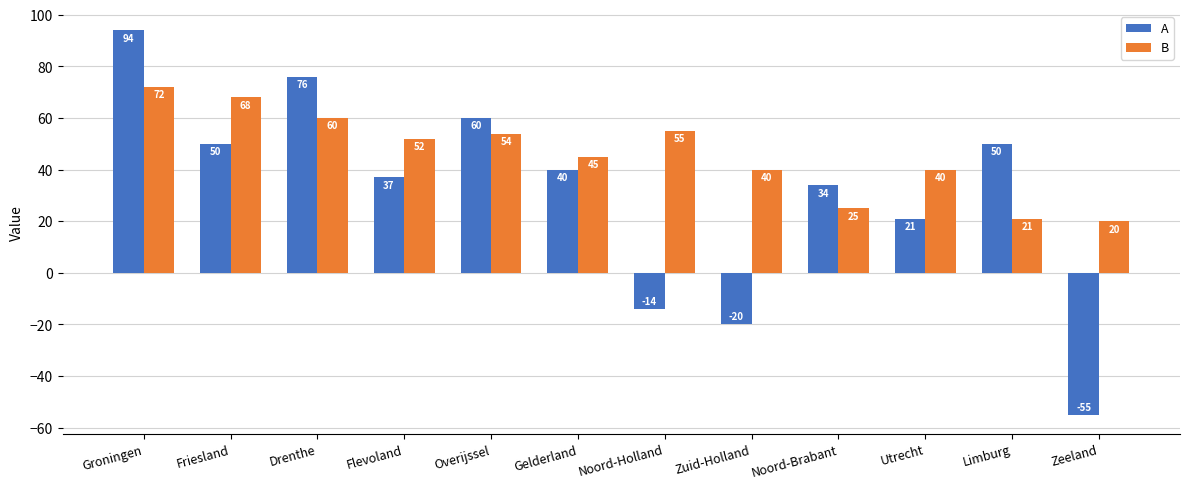

Rank the series by their maximum value, from lowest to highest.

B, A